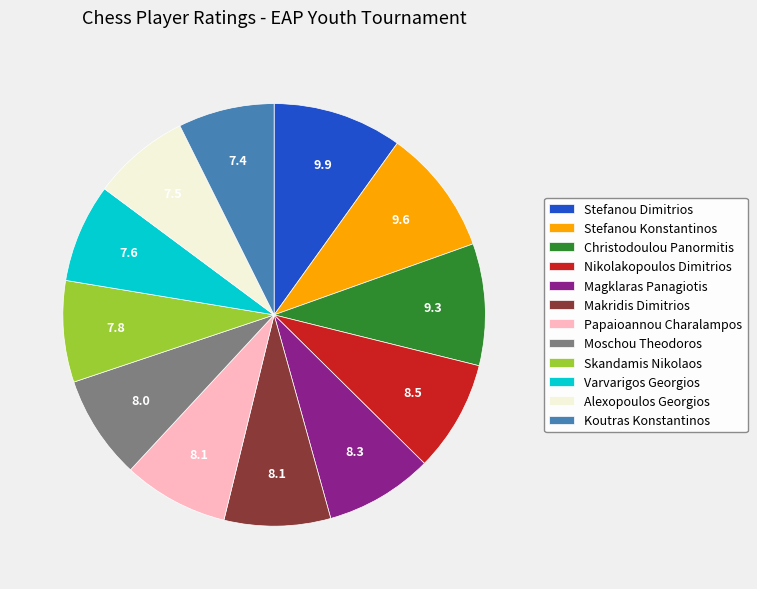

Is it true that Papaioannou Charalampos is 8% of the pie?

True